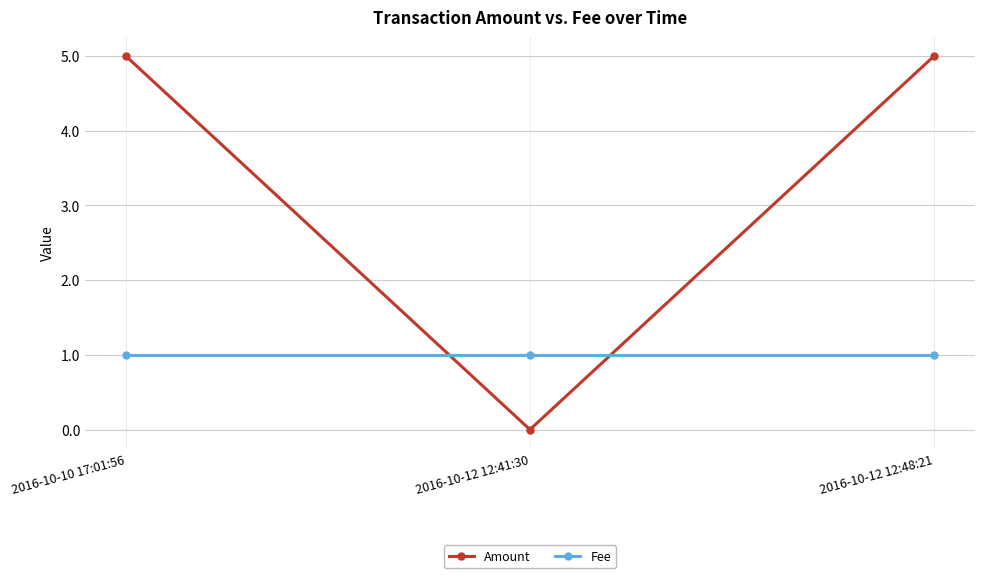

What is the sum of the Amount values at 2016-10-10 17:01:56 and 2016-10-12 12:41:30?

5